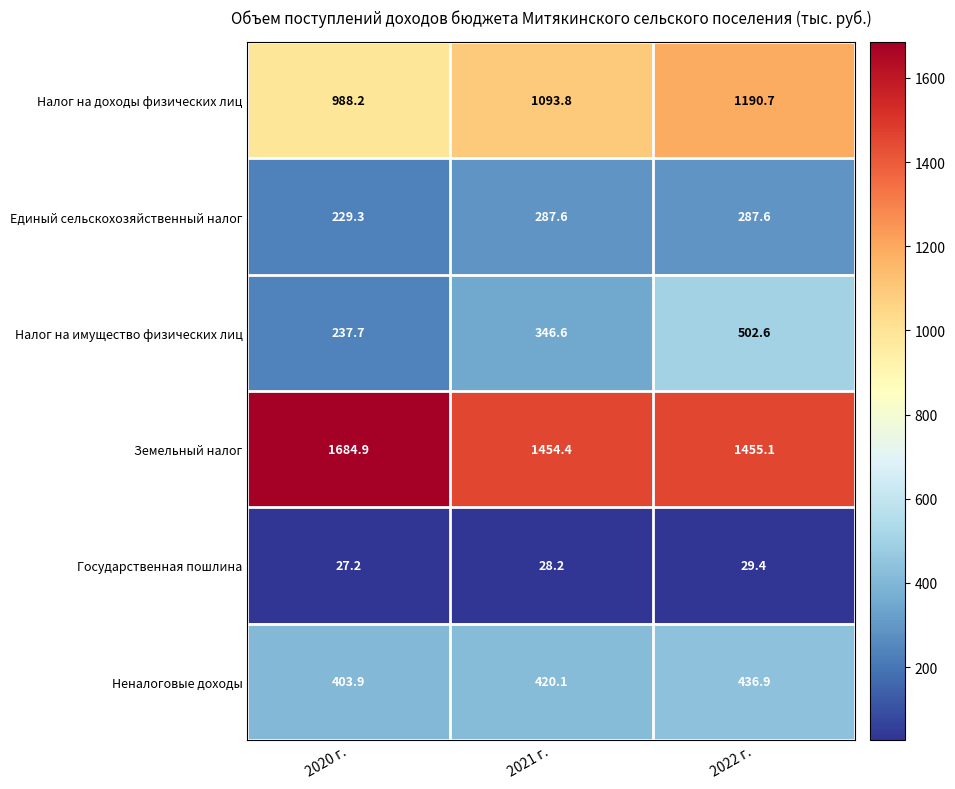

What value does the Государственная пошлина series have at 2020 г.?

27.2